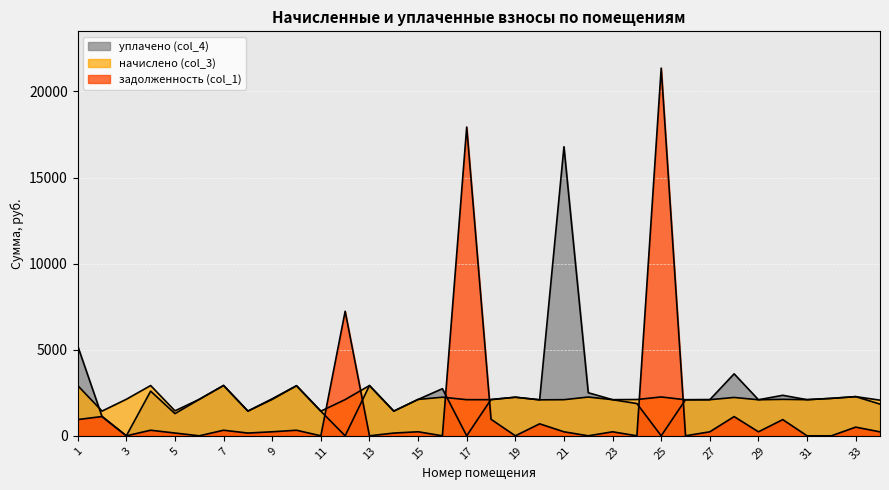

At 12, list the series in order from smallest to largest.

уплачено (col_4), начислено (col_3), задолженность (col_1)